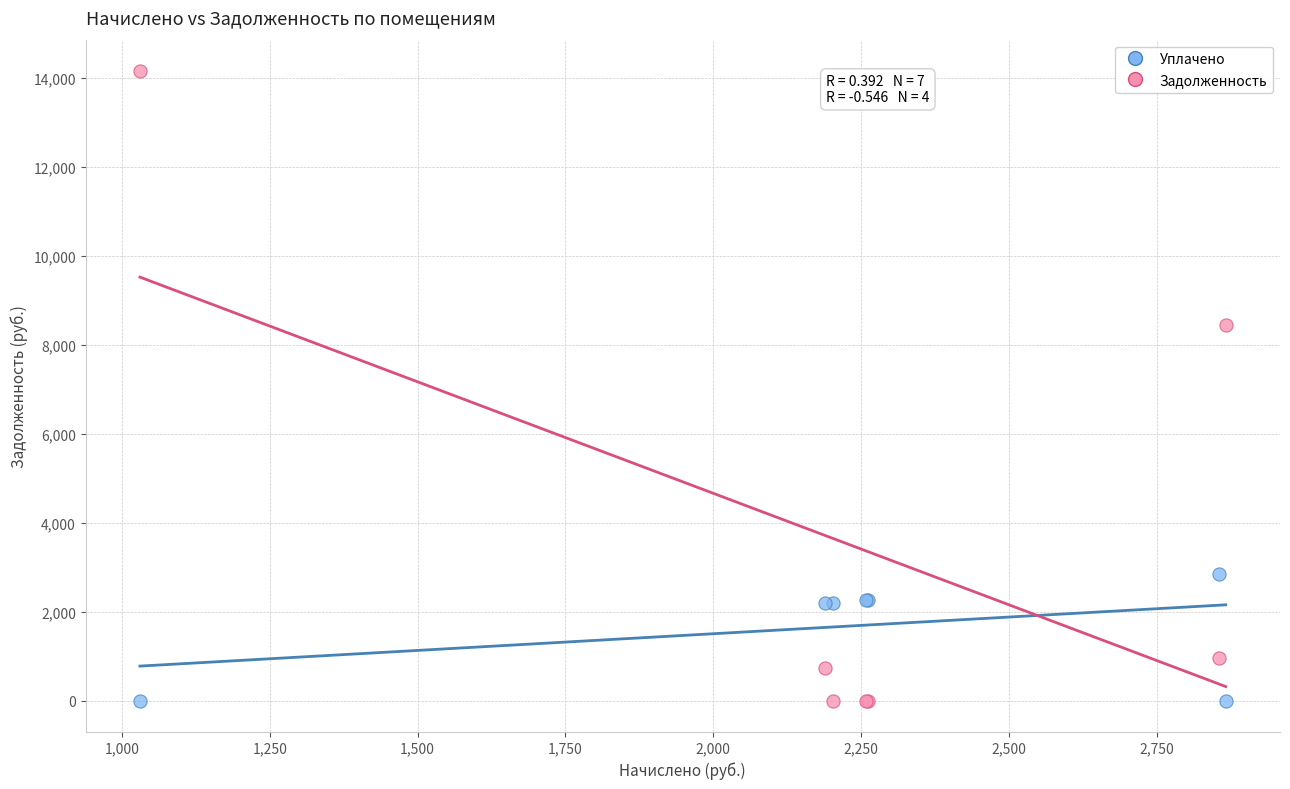

Which series has the largest Y range (max minus min)?

Задолженность